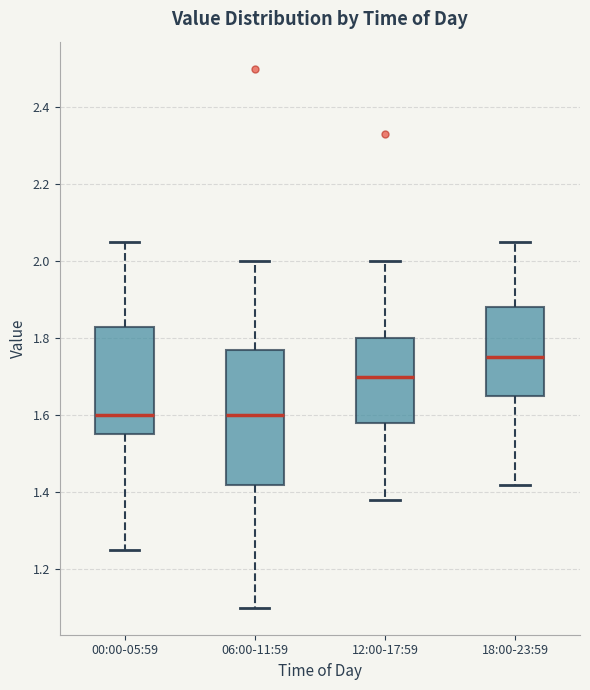

Reading left to right, transcribe this box plot: for each box, give where its median line is, the range the box spans, and where its two whiskers end, as read against the y-axis. The values are not printed on the chart, so give them approximately, as read against the axis.

00:00-05:59: median 1.60, box 1.56 to 1.84, whiskers 1.26 to 2.06
06:00-11:59: median 1.60, box 1.42 to 1.78, whiskers 1.10 to 2.00
12:00-17:59: median 1.70, box 1.58 to 1.80, whiskers 1.38 to 2.00
18:00-23:59: median 1.76, box 1.66 to 1.88, whiskers 1.42 to 2.06